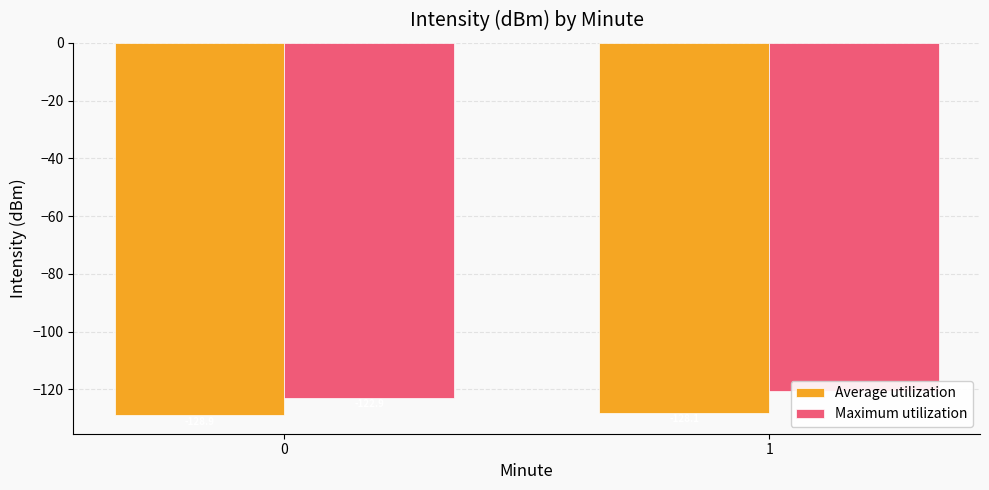

What is the spread (max minus min) of values at 0?

6.0